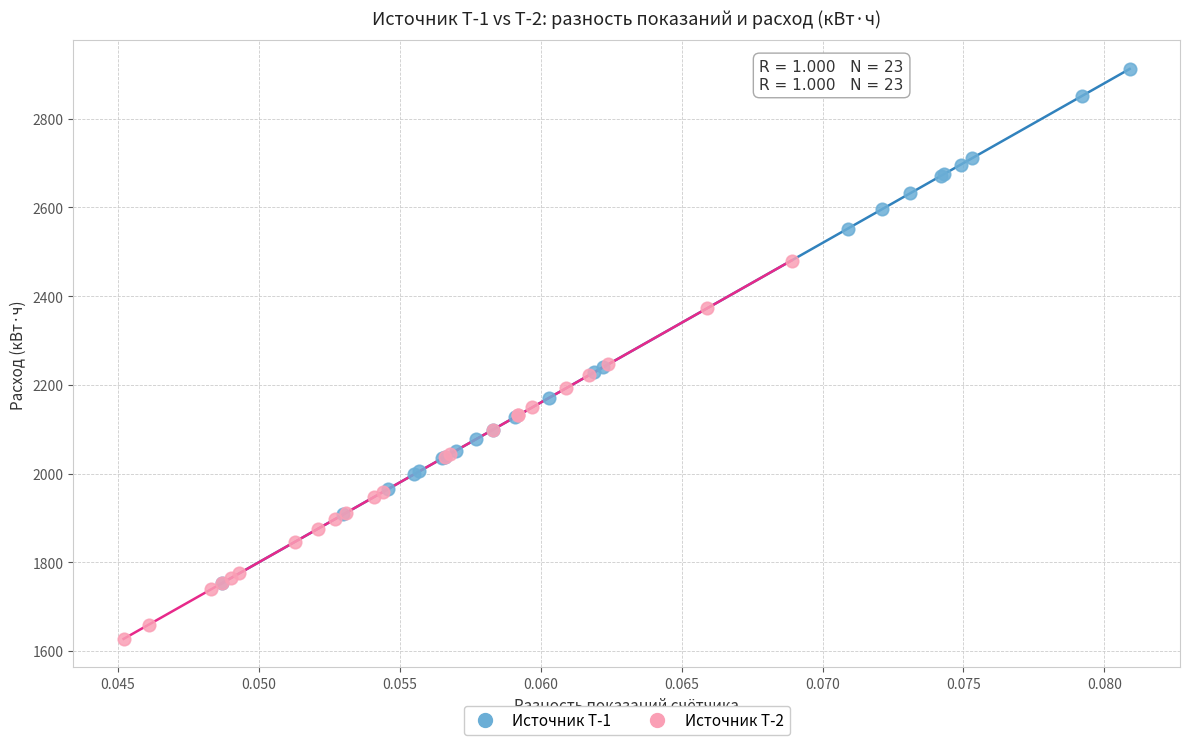

Which series has the widest spread of Y values?

Источник Т-1